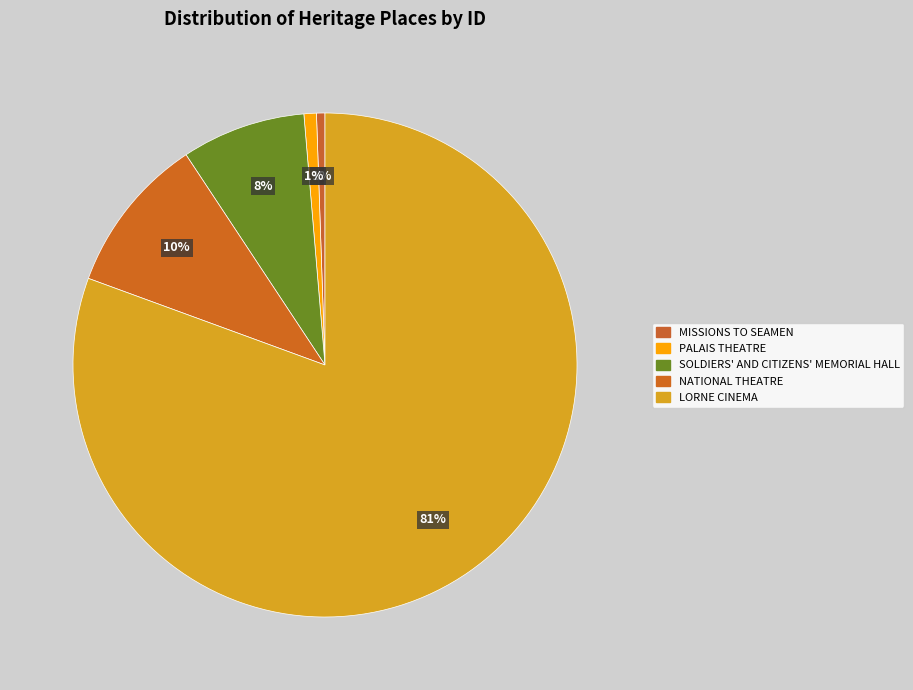

To the nearest percent, what is the difference between the largest and smallest slice percentages?

80%